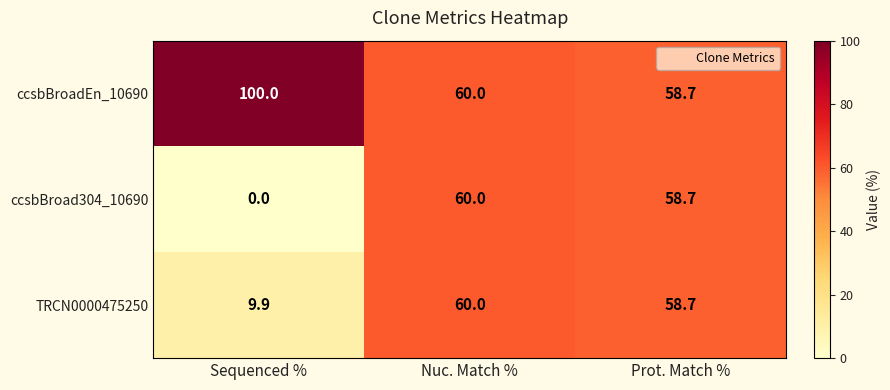

Reading left to right, transcribe all the data shown in this chart.

ccsbBroadEn_10690: 100.0	60.0	58.7
ccsbBroad304_10690: 0.0	60.0	58.7
TRCN0000475250: 9.9	60.0	58.7